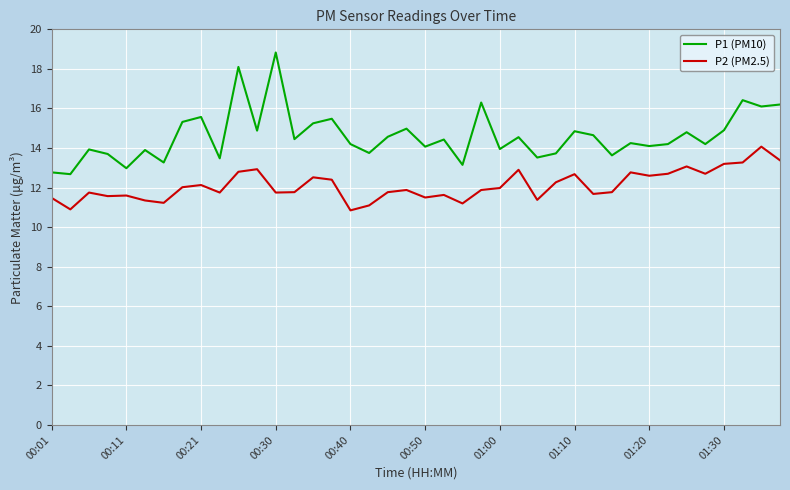

What is the sum of all P2 (PM2.5) values?

484.2